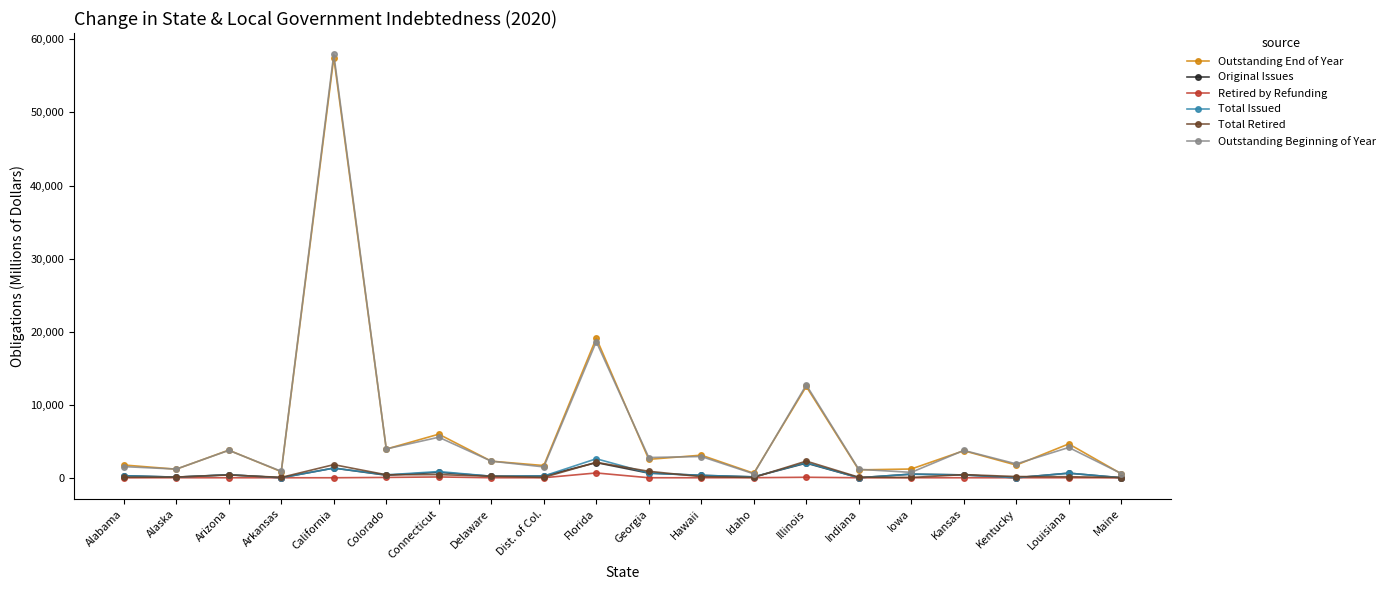

Where is the first local maximum for Outstanding End of Year?

Arizona